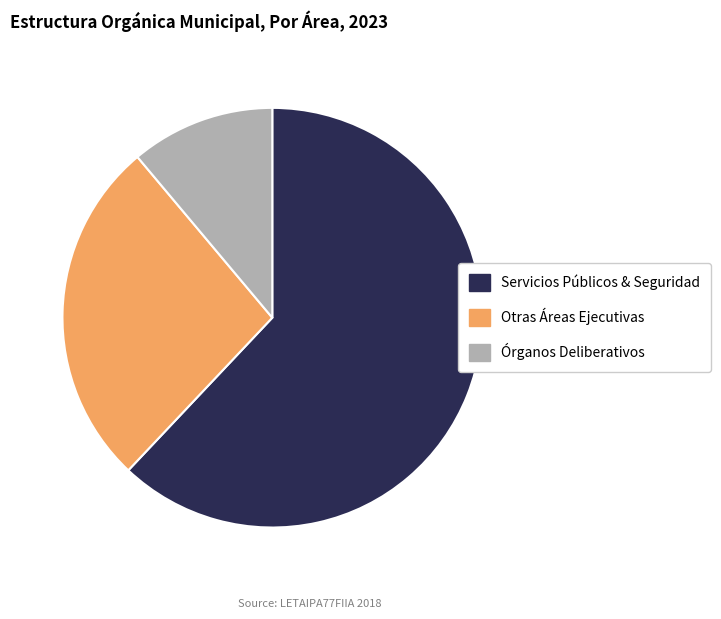

Count the number of slices in the pie.

3